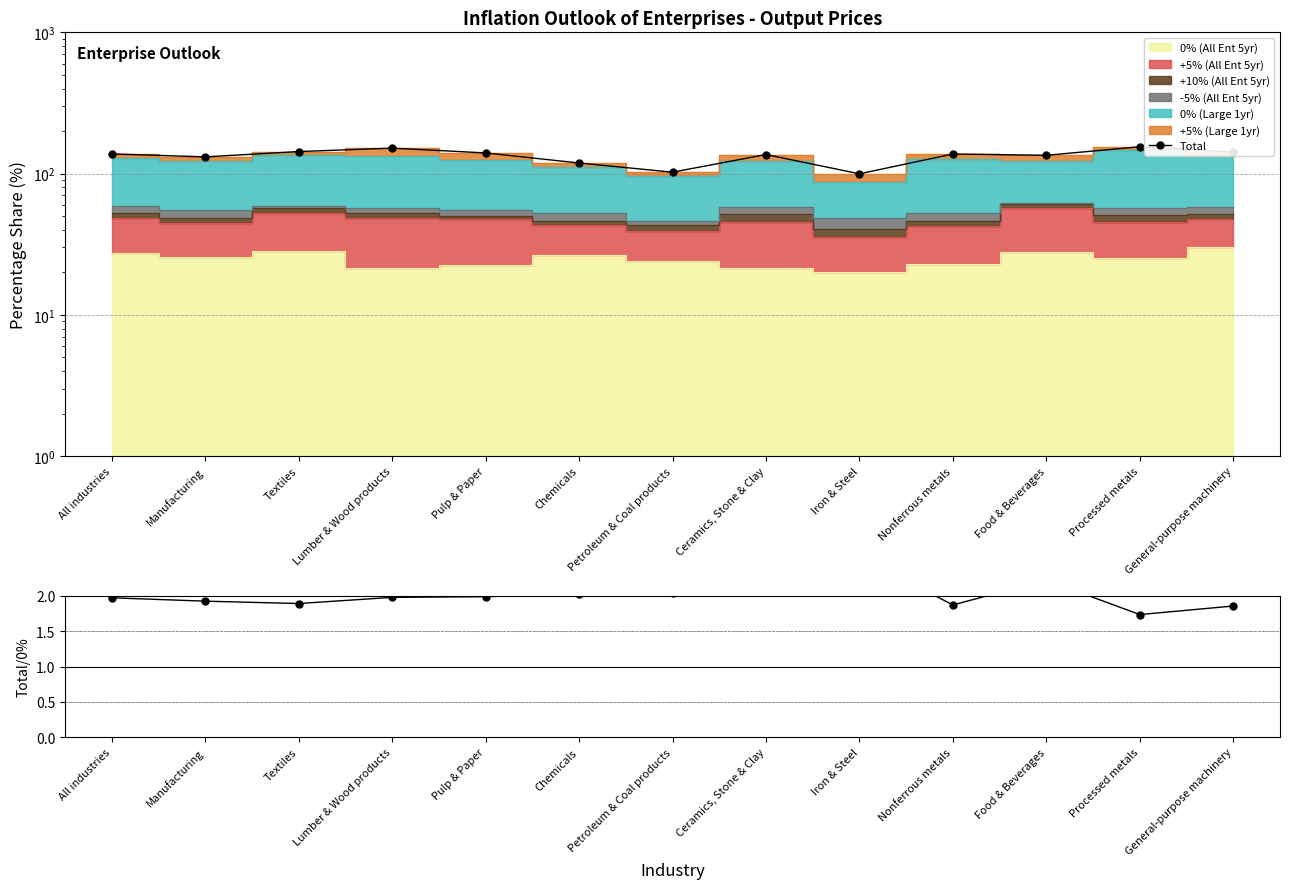

Rank the categories by value from lowest to highest.

Iron & Steel, Petroleum & Coal products, Chemicals, Manufacturing, Food & Beverages, Ceramics, Stone & Clay, Nonferrous metals, All industries, Pulp & Paper, General-purpose machinery, Textiles, Lumber & Wood products, Processed metals